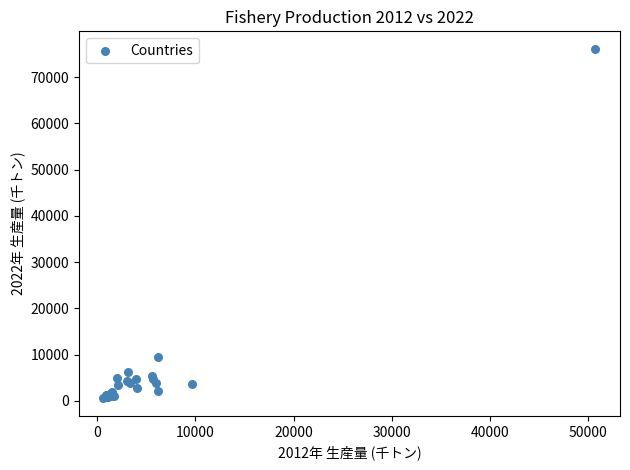

What Y value in the scatter plot is closest to 38350?

9602